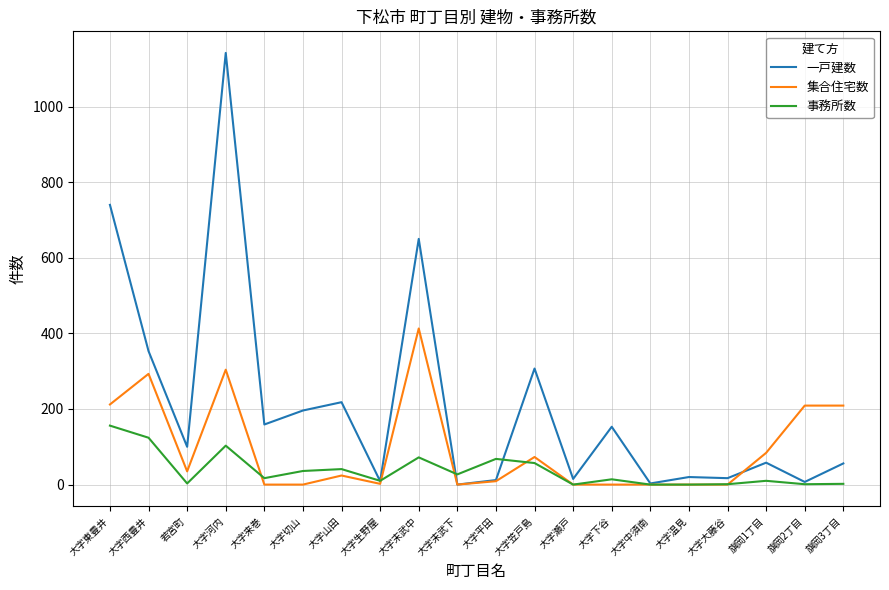

Which category has the highest value in the 一戸建数 series?

大字河内